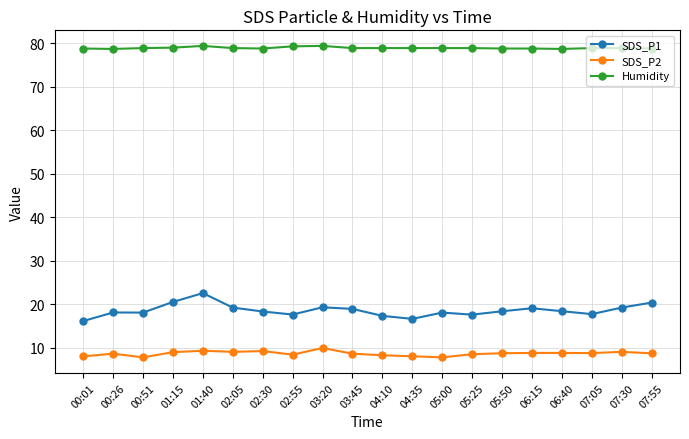

What are all the series names shown in the legend?

SDS_P1, SDS_P2, Humidity